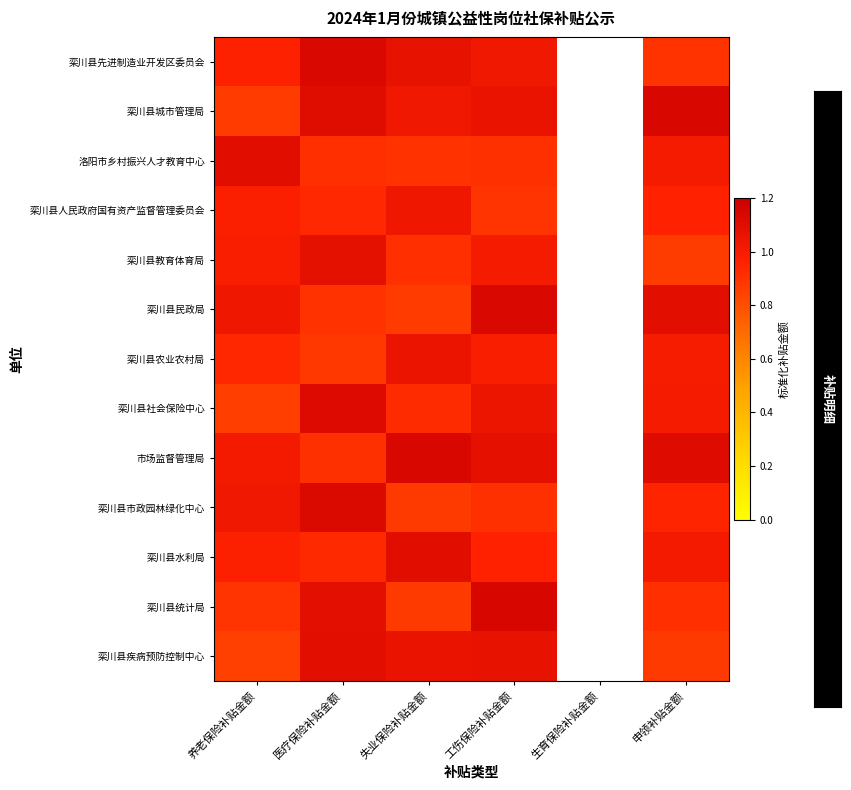

The value of 栾川县民政局 at 养老保险补贴金额 is 1.6. True or false?

False